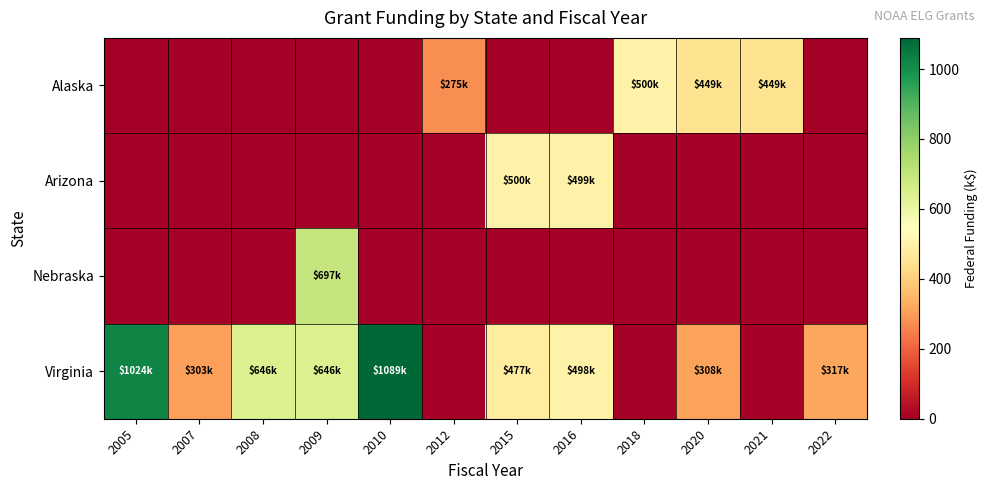

Which label corresponds to the smallest value in the chart?

2005